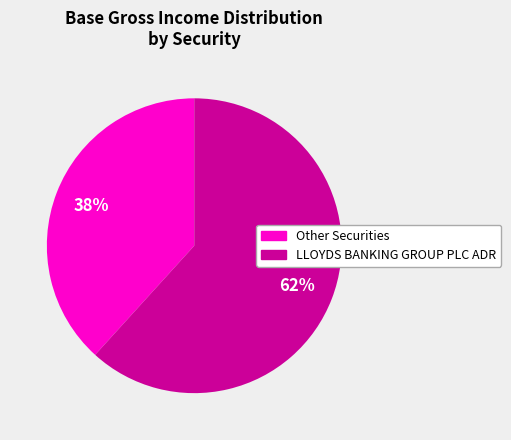

To the nearest percent, what portion does Other Securities represent?

38%